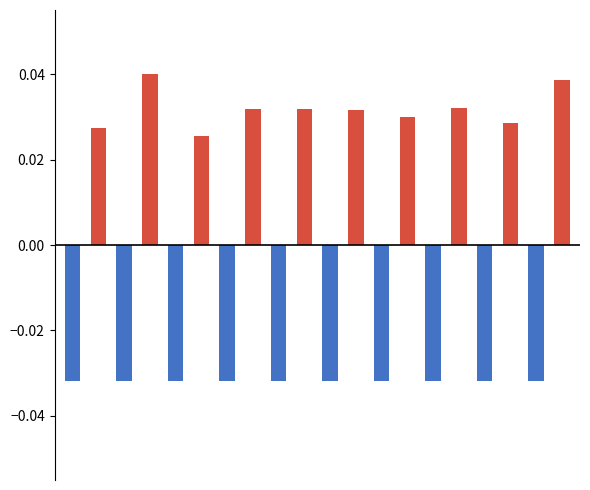

The Low (below avg) series shows 0.0 at 7. True or false?

True